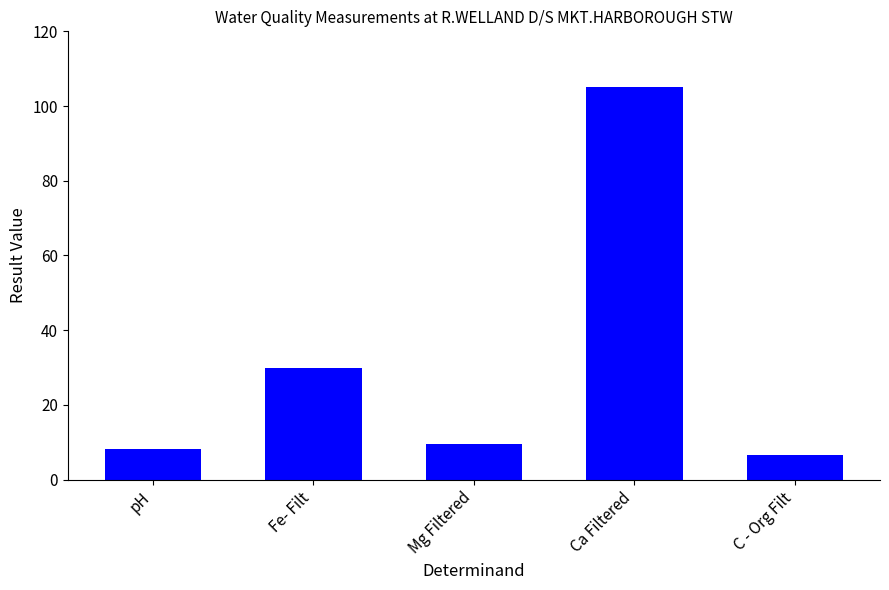

What is the sum of the values at pH and Fe- Filt?

38.3